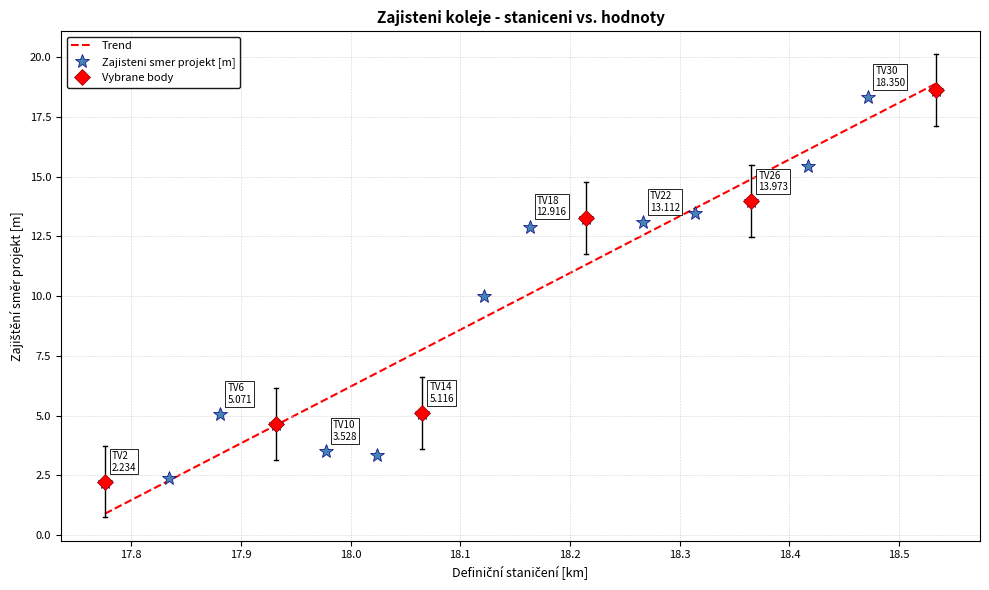

What value does the data have at TV22?

13.1